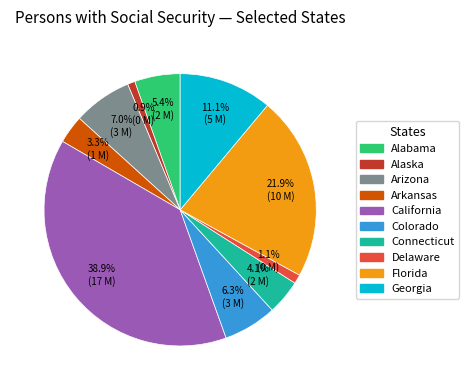

To the nearest percent, what portion does Arkansas represent?

3%